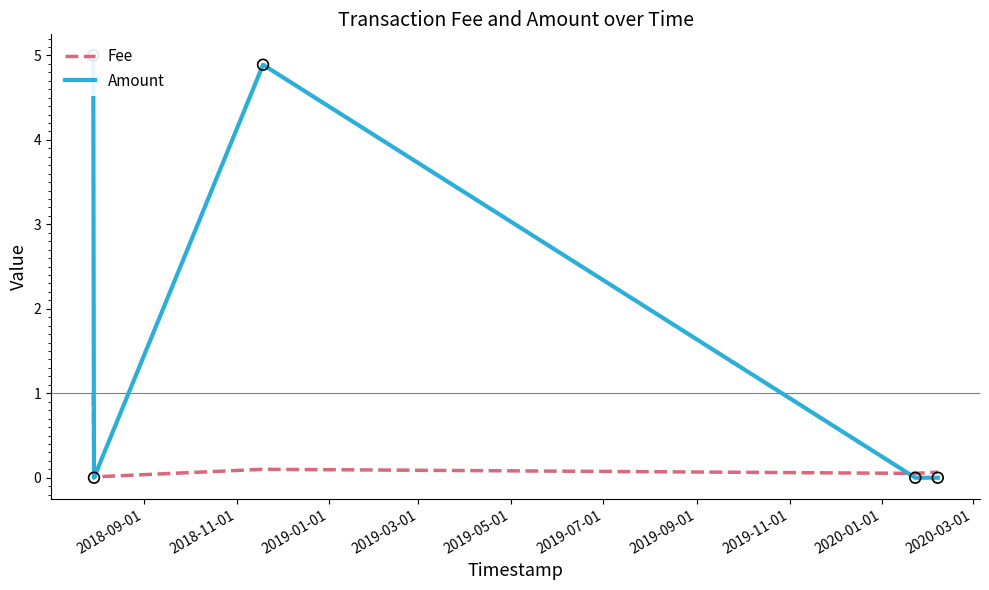

Which series reaches the minimum Y coordinate?

Amount